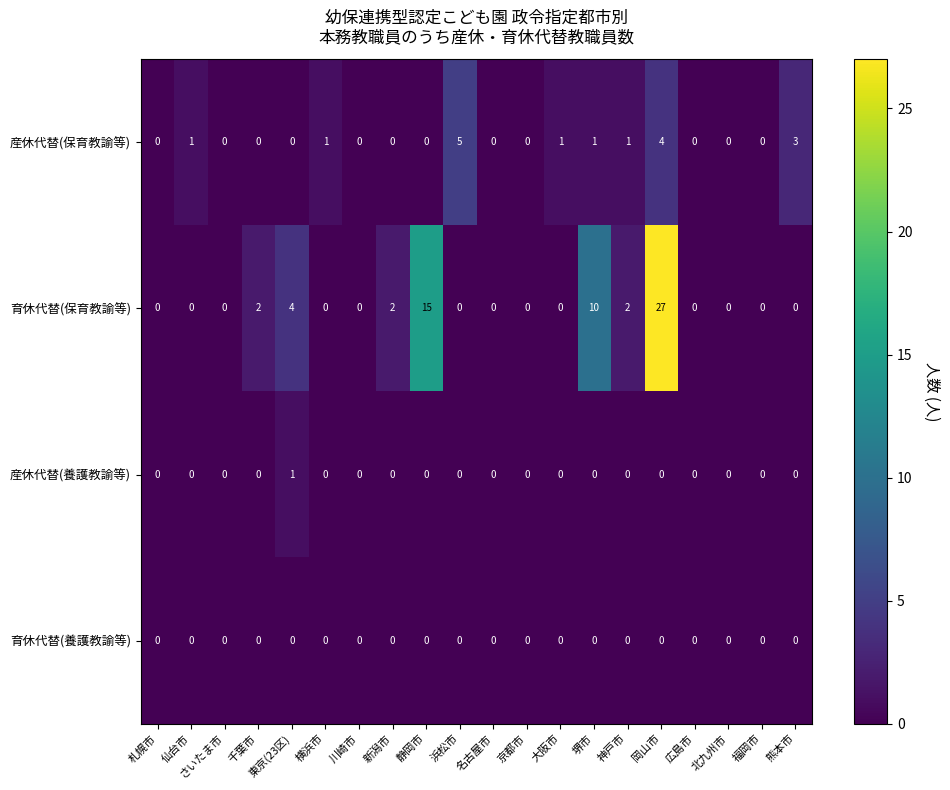

Which series changed the most between 仙台市 and 堺市?

育休代替(保育教諭等)